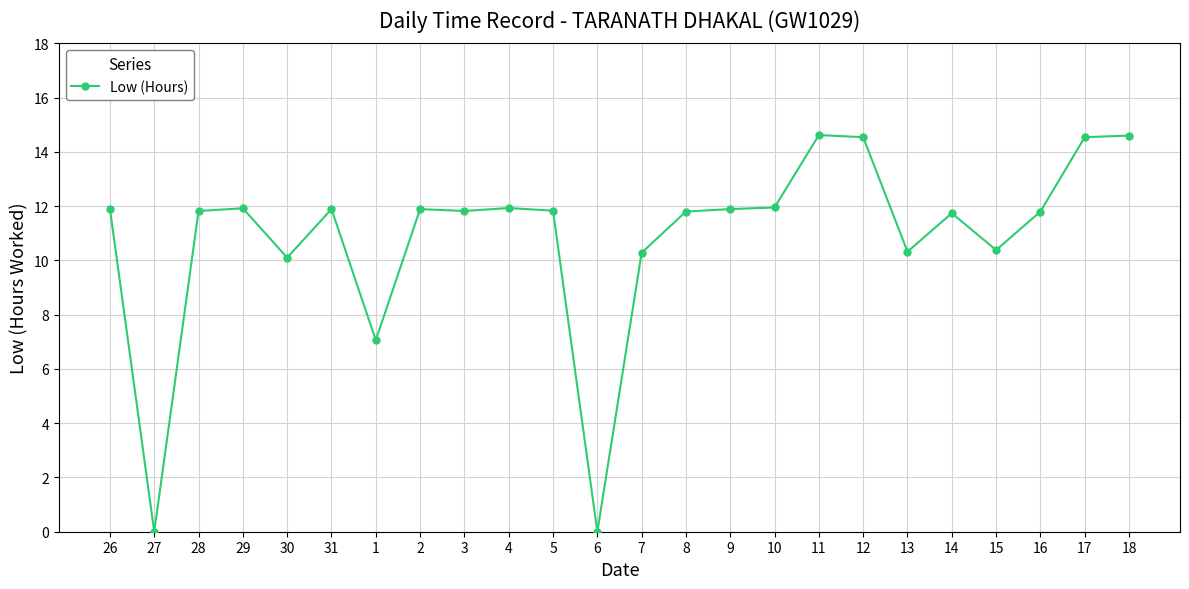

What is the difference between the values at 18 and 5?

2.8